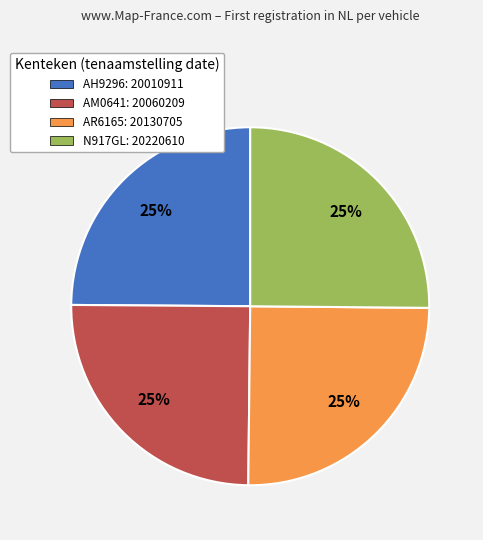

The N917GL slice represents 31% of the pie. True or false?

False